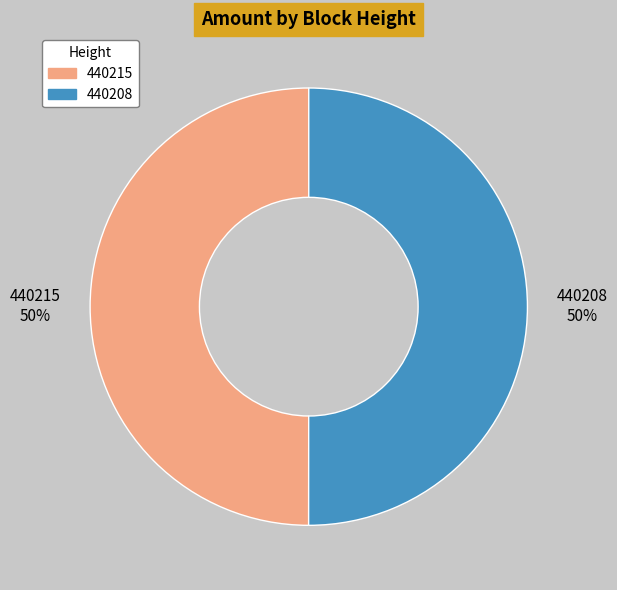

To the nearest percent, what is the combined percentage of 440215 and 440208?

100%